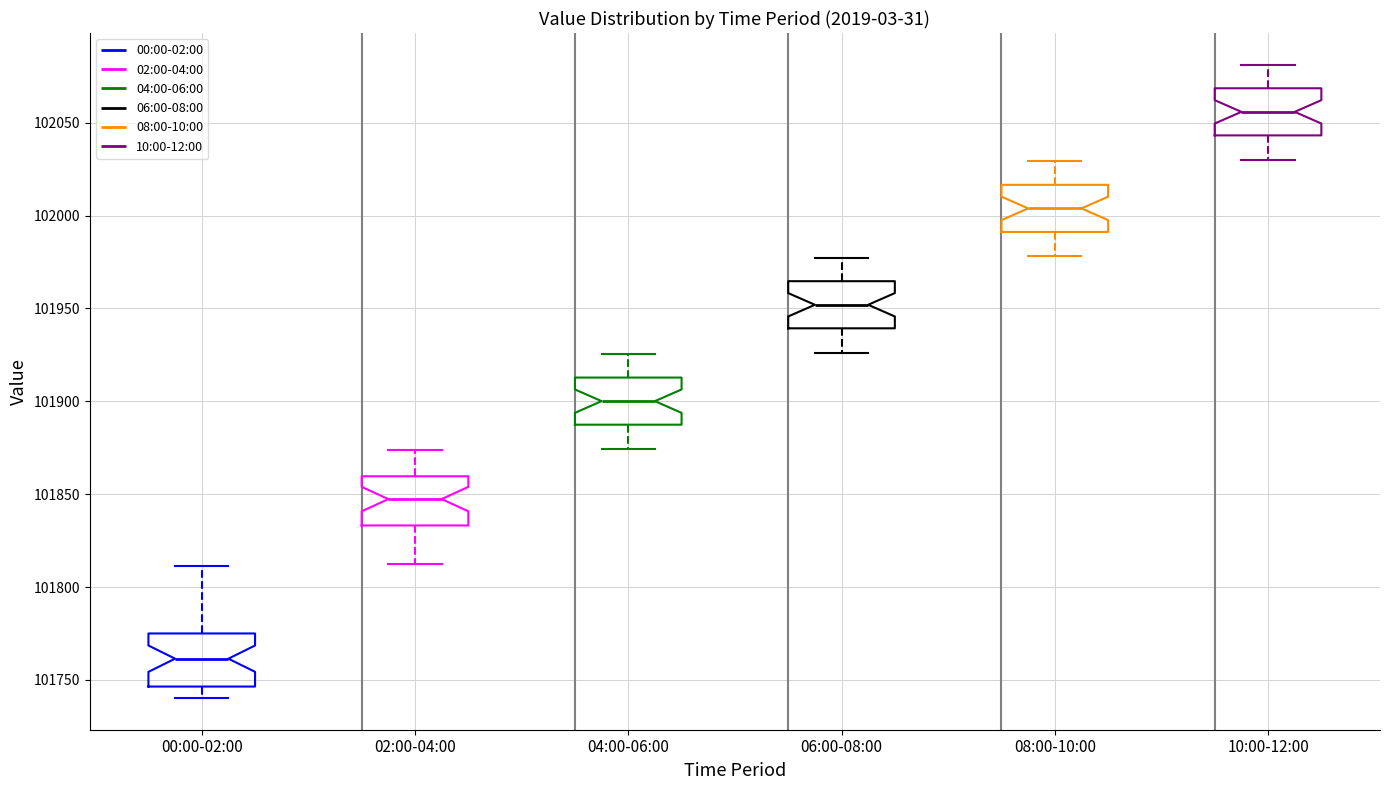

Reading left to right, transcribe this box plot: for each box, give where its median line is, the range the box spans, and where its two whiskers end, as read against the y-axis. The values are not printed on the chart, so give them approximately, as read against the axis.

00:00-02:00: median 101760, box 101745 to 101775, whiskers 101740 to 101810
02:00-04:00: median 101845, box 101835 to 101860, whiskers 101815 to 101875
04:00-06:00: median 101900, box 101885 to 101915, whiskers 101875 to 101925
06:00-08:00: median 101950, box 101940 to 101965, whiskers 101925 to 101975
08:00-10:00: median 102005, box 101990 to 102015, whiskers 101980 to 102030
10:00-12:00: median 102055, box 102045 to 102070, whiskers 102030 to 102080